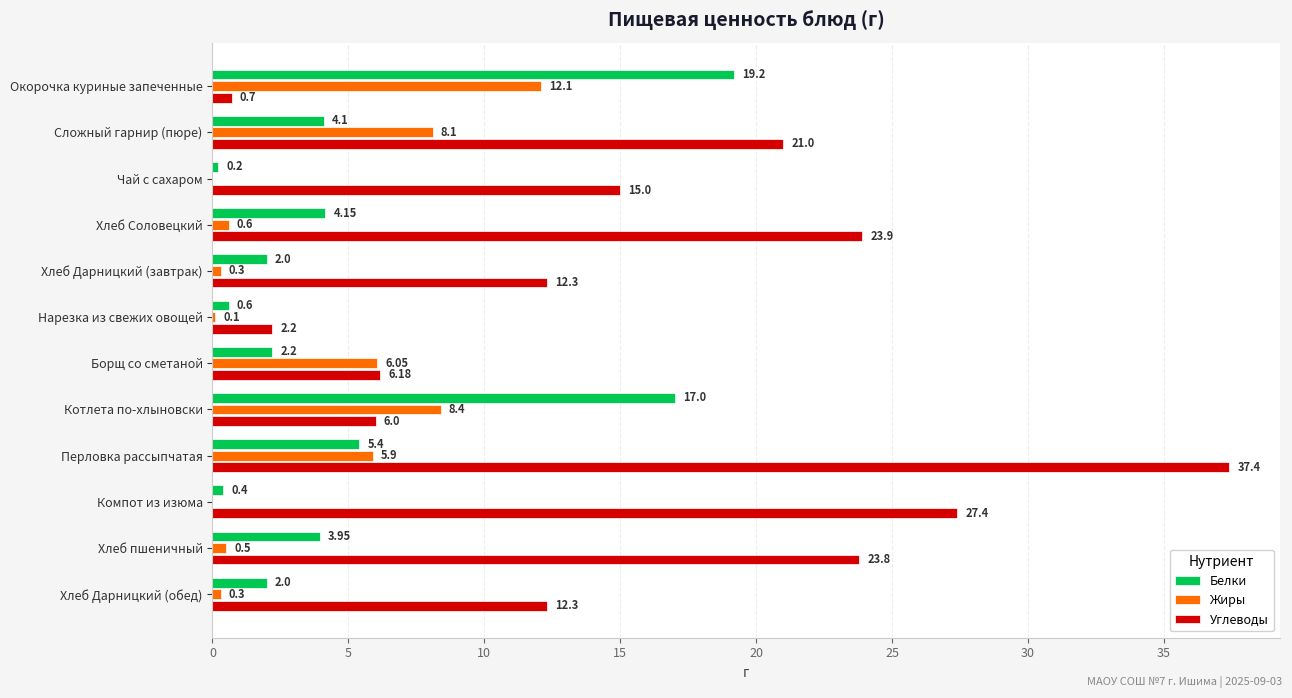

At which category does the chart reach its peak across all series?

Перловка рассыпчатая